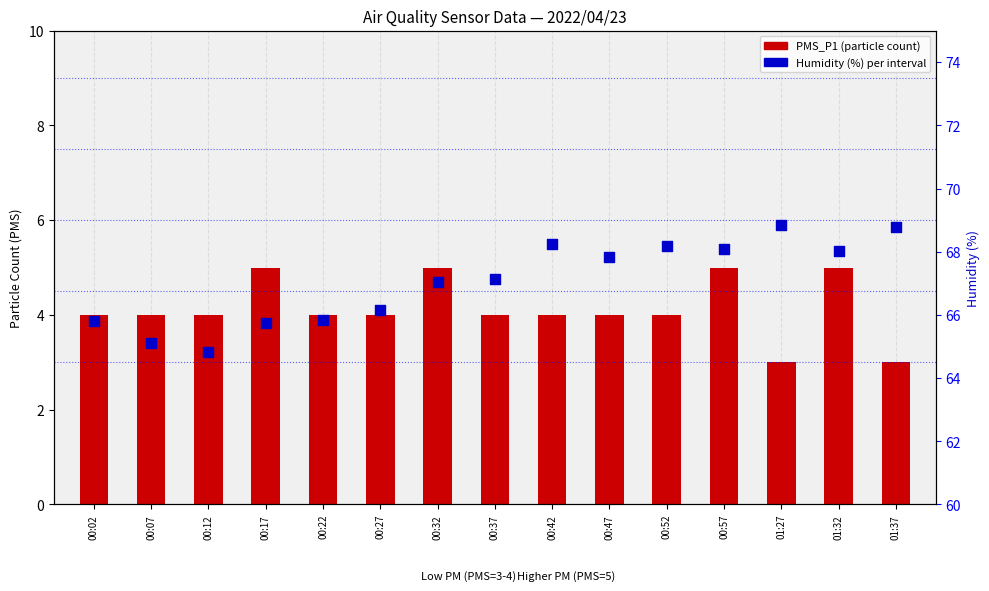

Which series reaches the maximum Y coordinate?

Humidity (%)